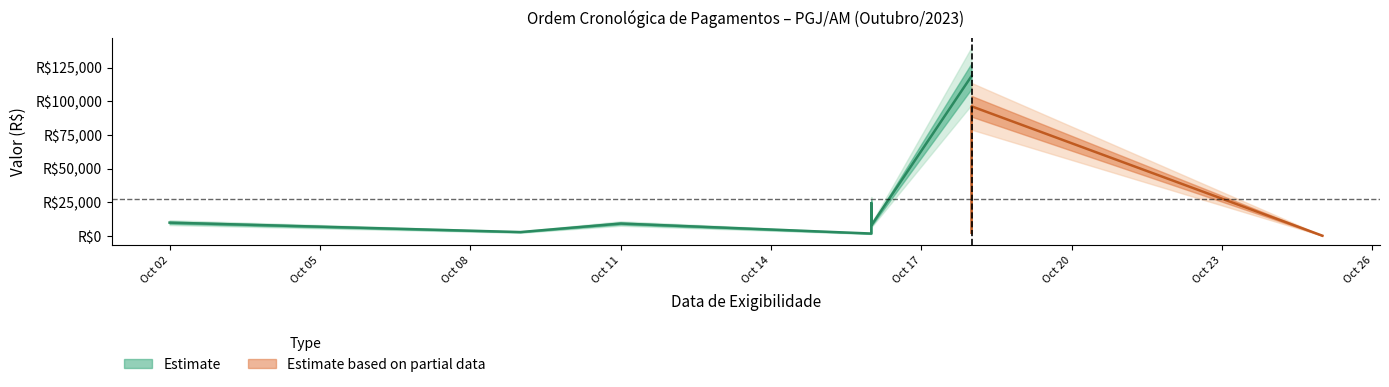

Where is the first local minimum for Valor_NL?

2023-10-09